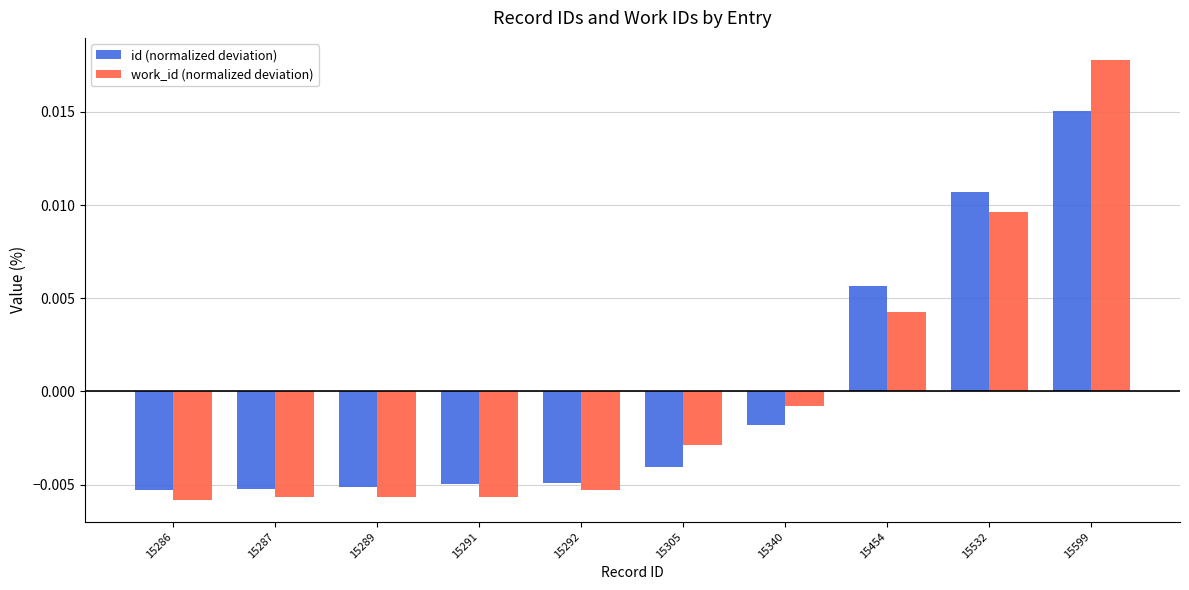

At which category does the chart reach its peak across all series?

15599